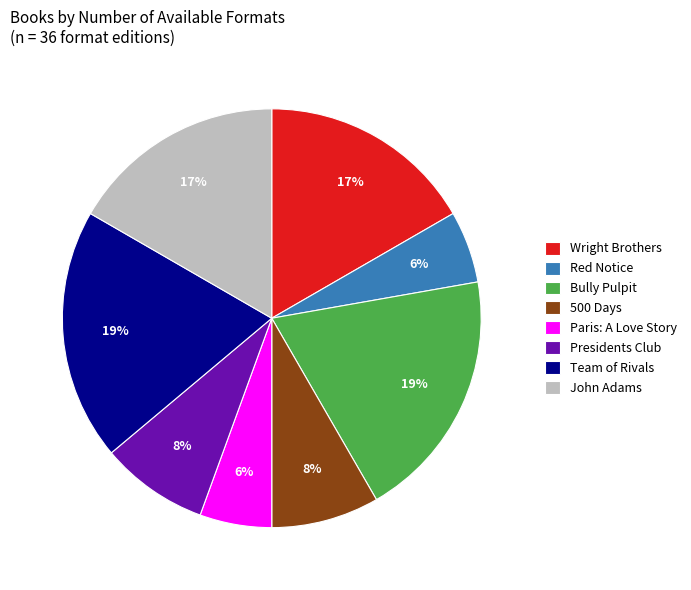

True or false: Paris: A Love Story accounts for 1% of the total.

False